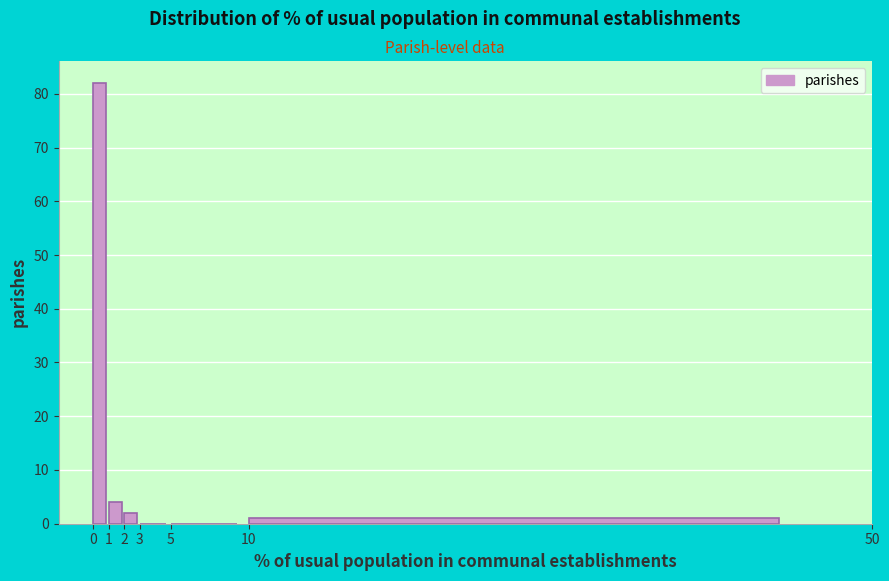

How tall is the bar that spans 10 to 50 on the x-axis? The values are not printed on the chart, so give them approximately, as read against the axis.

1